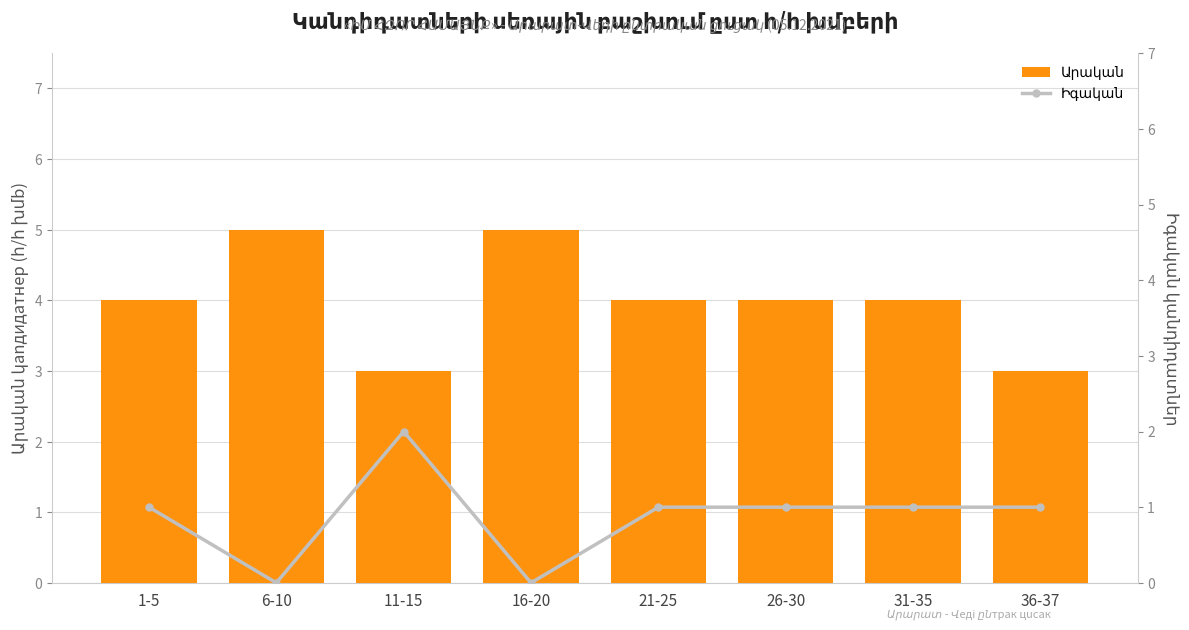

What is the difference between the second highest and minimum values in the Արական series?

2